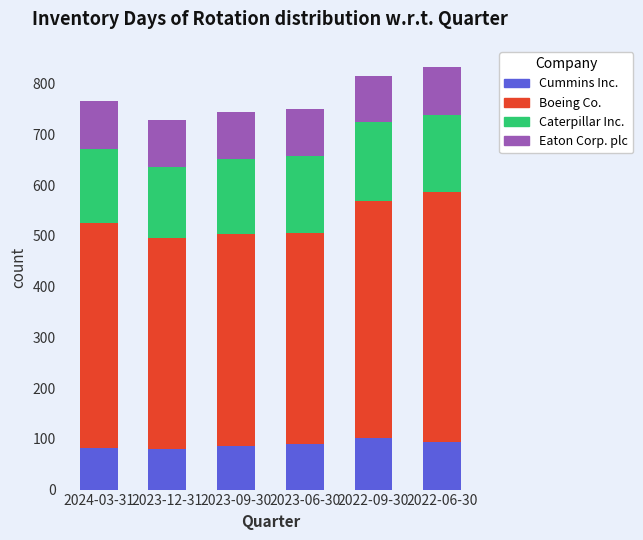

The Cummins Inc. series shows 82 at 2024-03-31. True or false?

True